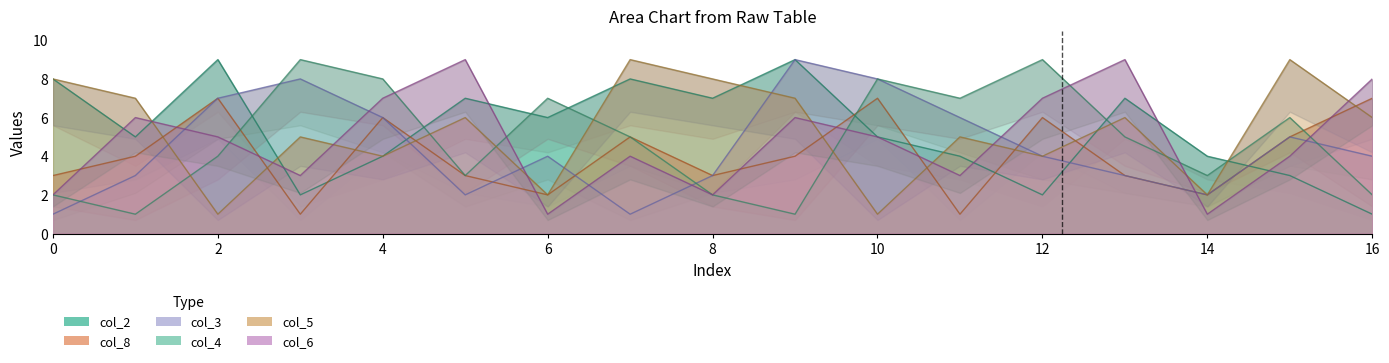

What is the highest value of the col_3 series?

9